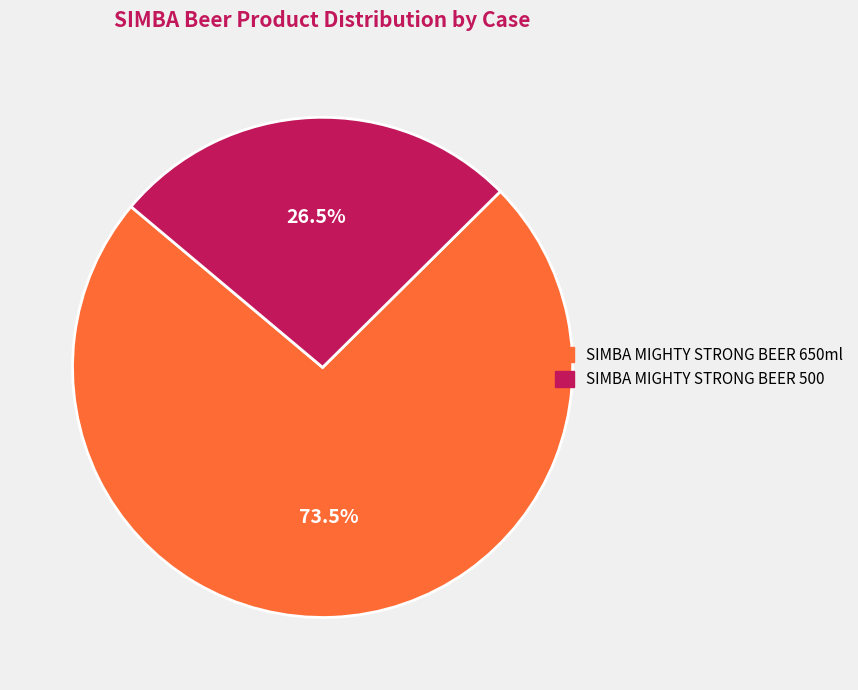

Do SIMBA MIGHTY STRONG BEER 500 and SIMBA MIGHTY STRONG BEER 650ml together represent more than half of the pie?

Yes